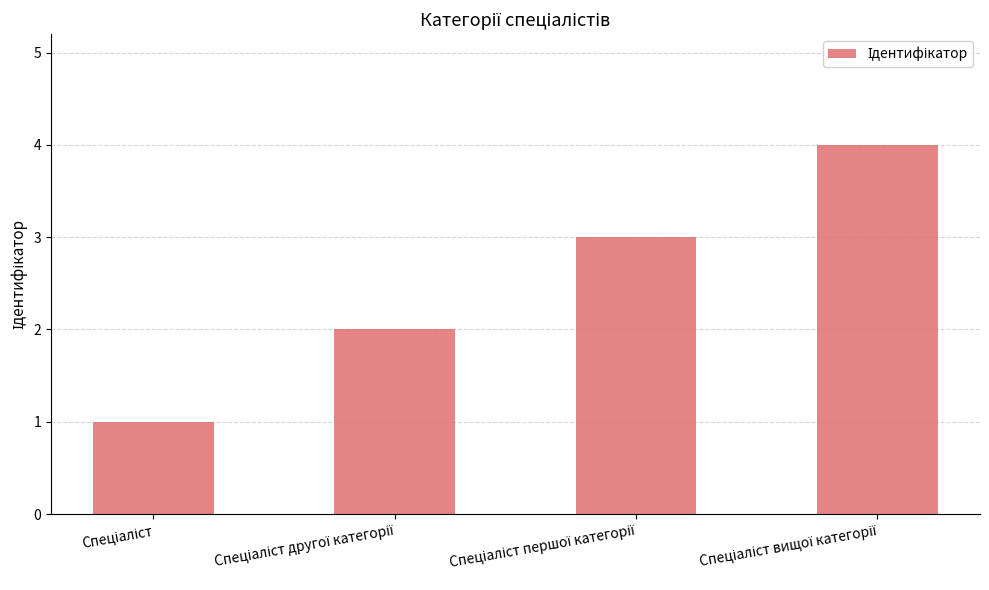

What is the difference between the maximum and minimum values?

3